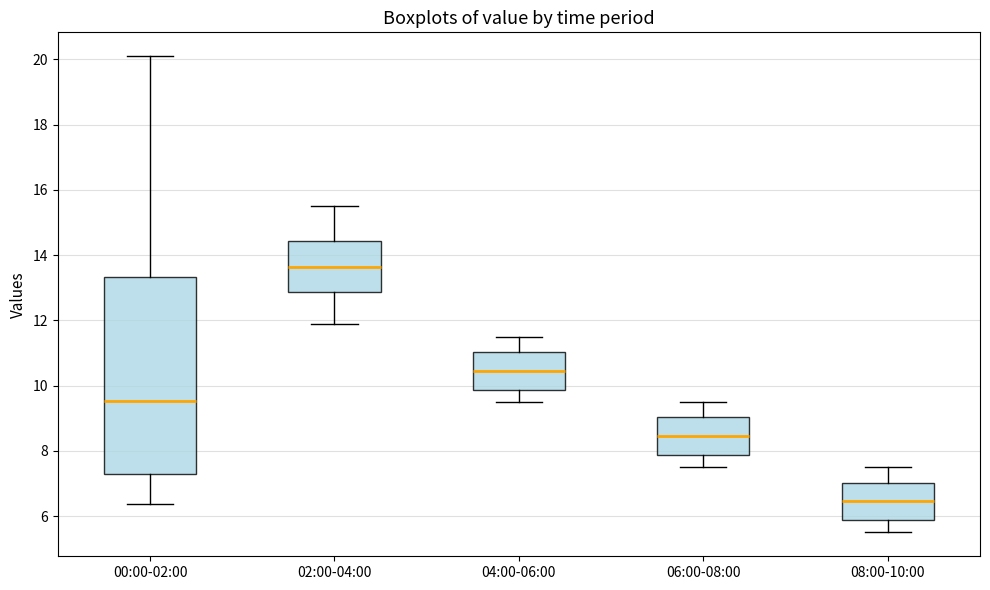

Which box has the highest median line?

02:00-04:00